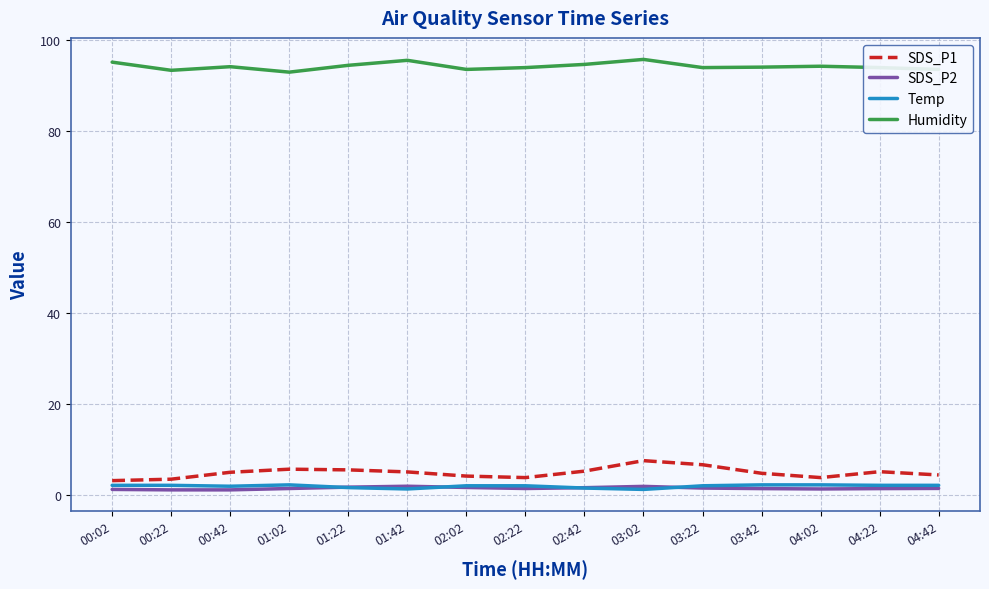

What is the difference between the maximum and second lowest values in the Humidity series?

2.4